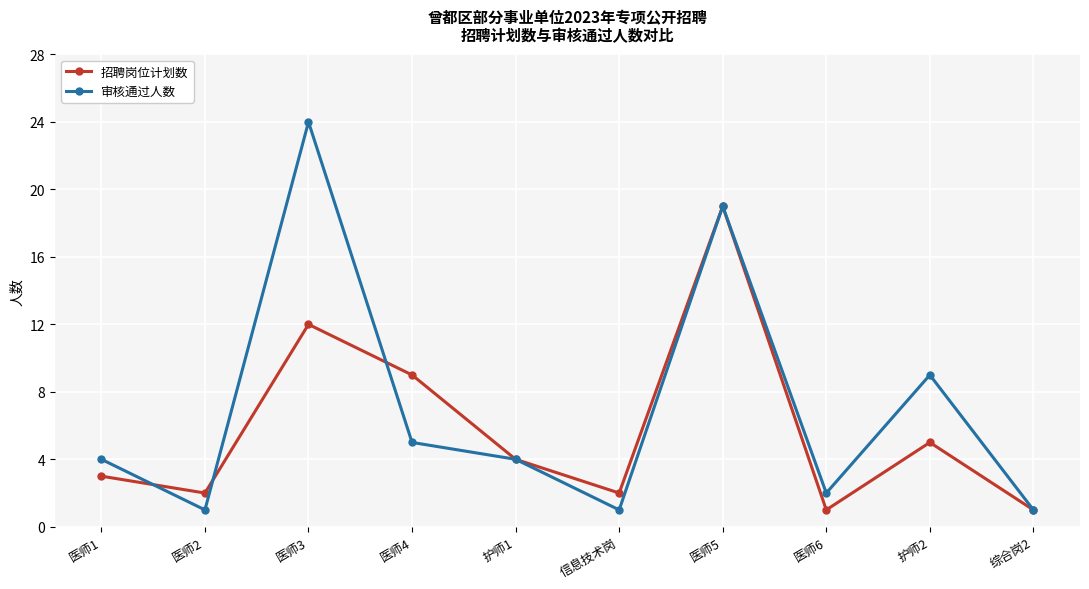

At which category is the sum across all series the highest?

医师5